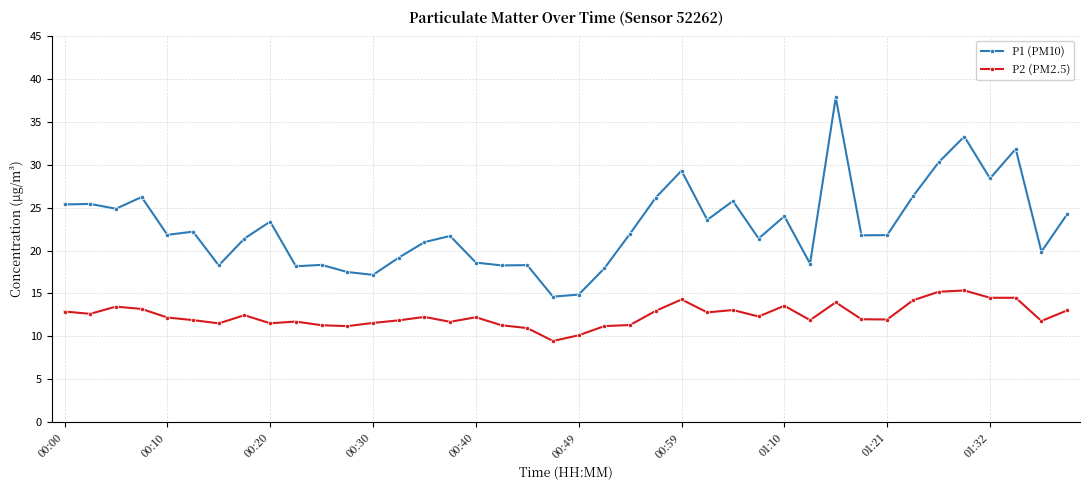

What is the difference between the maximum and minimum values in the P2 (PM2.5) series?

5.9